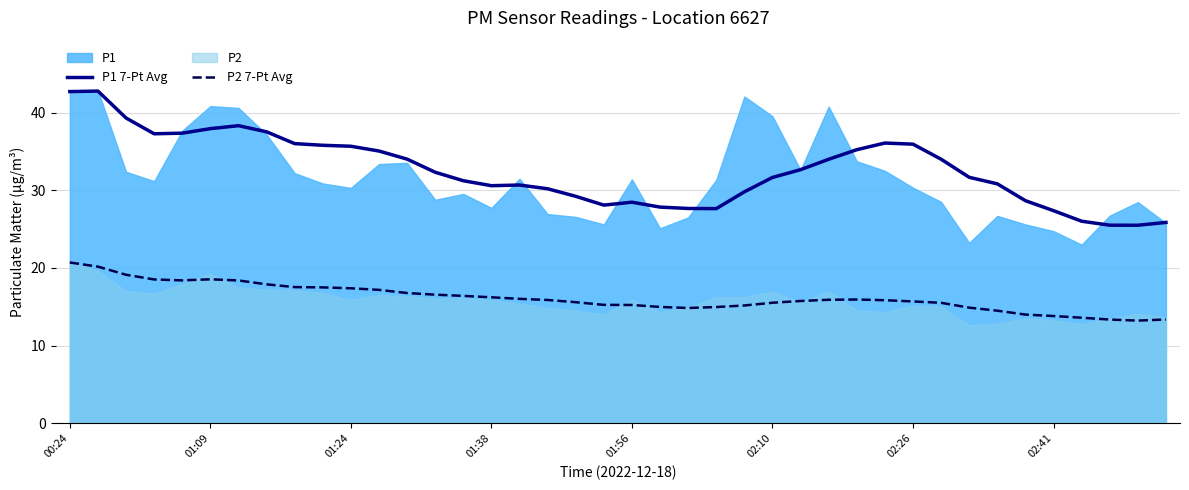

How many values in the P2 7-Pt Avg series exceed 15?

29